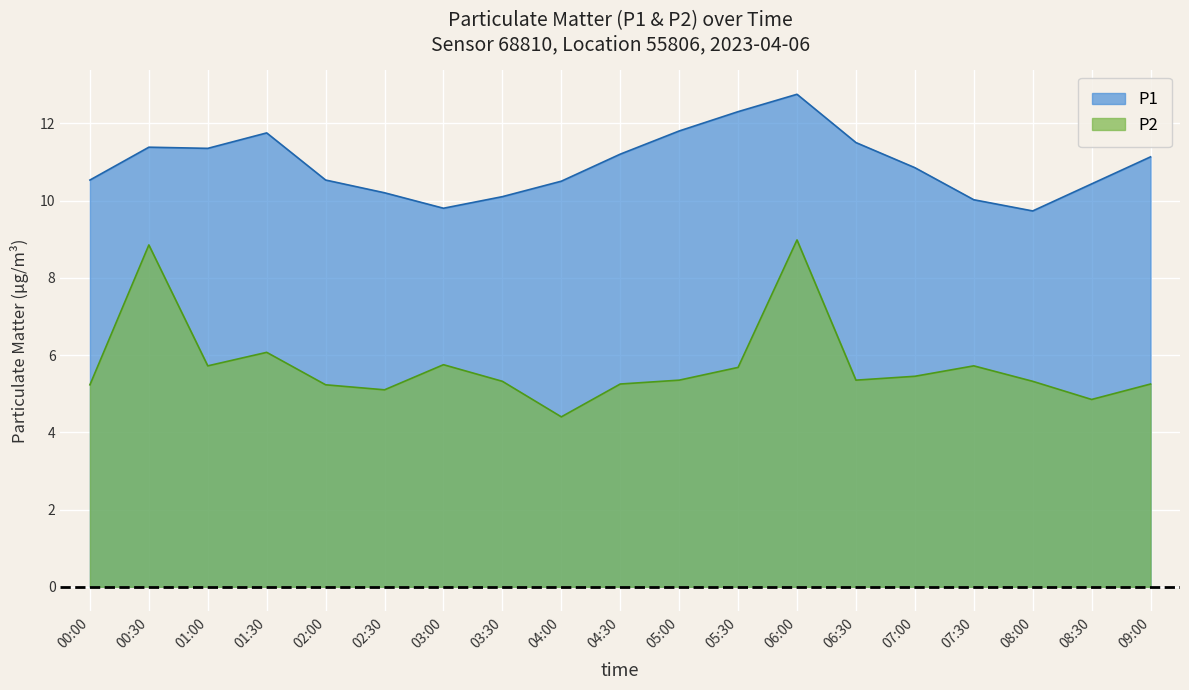

What are all the series names shown in the legend?

P1, P2